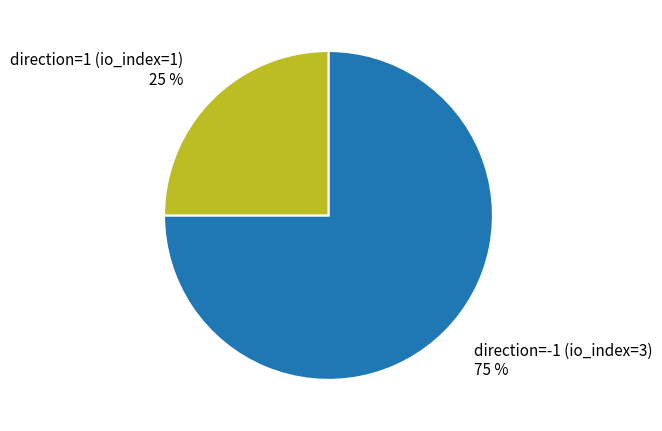

What is the majority slice?

direction=-1 (io_index=3)